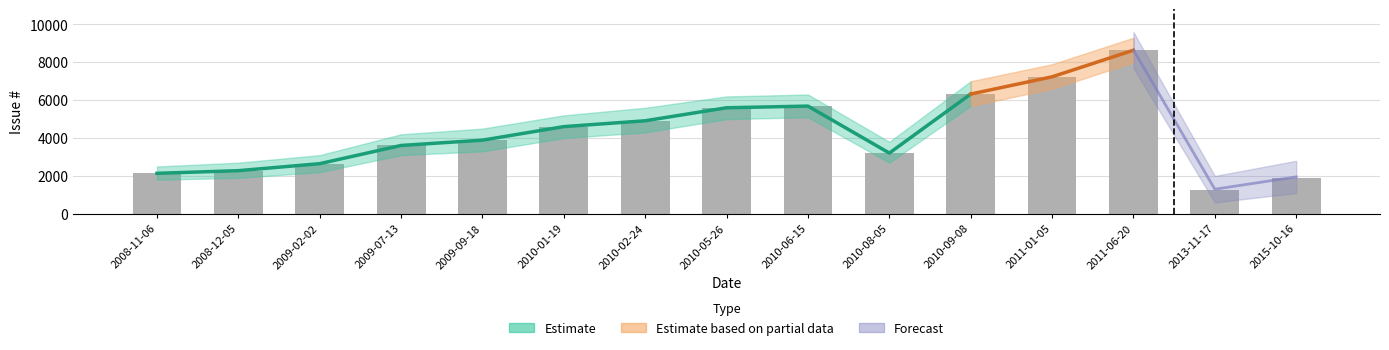

What is the difference between the values at 2010-05-26 and 2010-09-08?

724